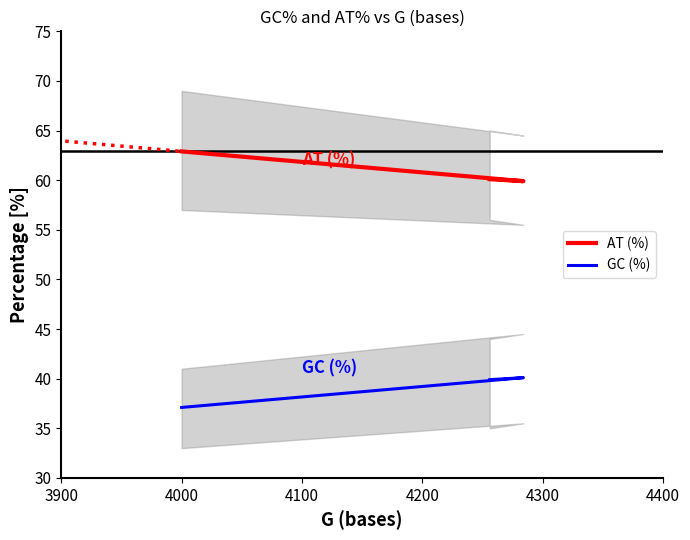

How many lines are shown in the chart?

2